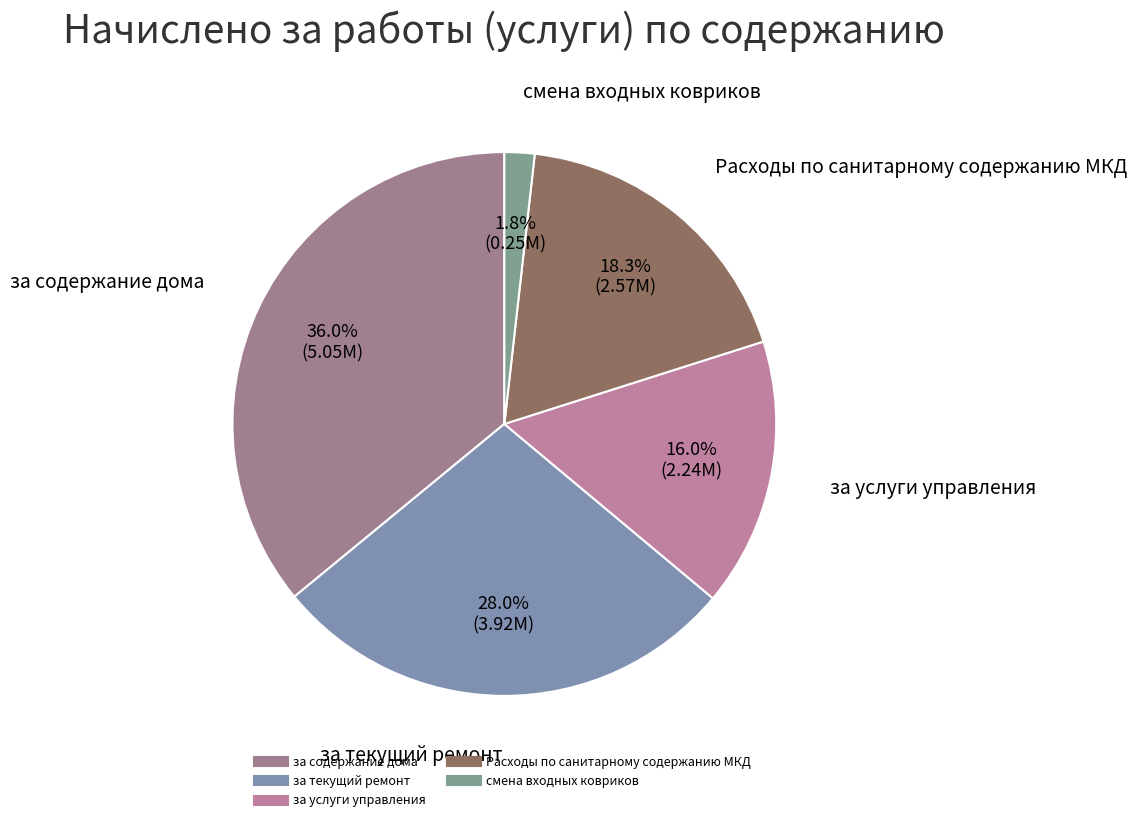

To the nearest percent, what is the combined percentage of за текущий ремонт and Расходы по санитарному содержанию МКД?

46%